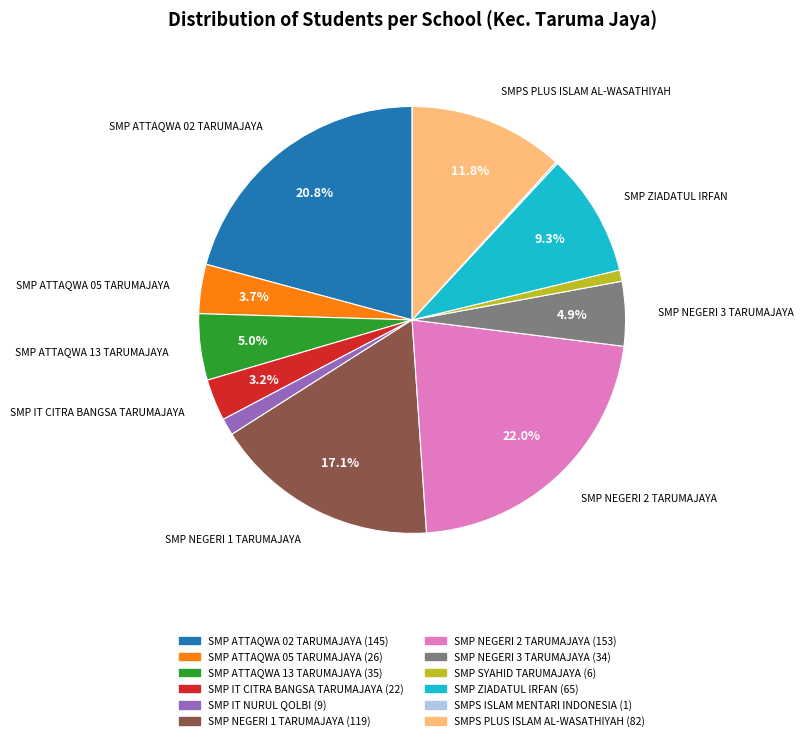

Do SMP ATTAQWA 13 TARUMAJAYA and SMP IT NURUL QOLBI together represent more than half of the pie?

No